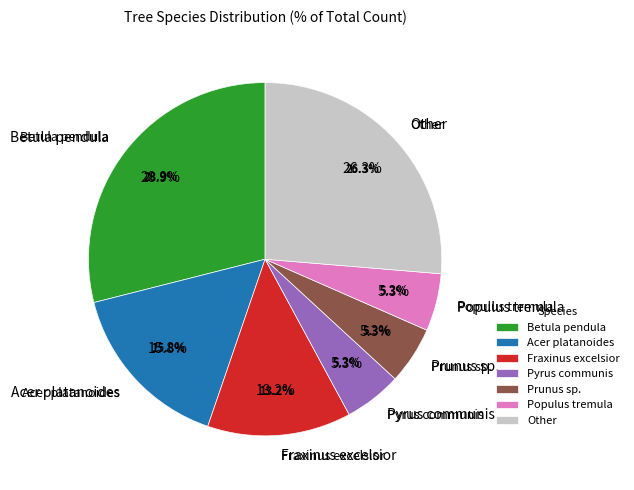

Is it true that Malus domestica is 1% of the pie?

False